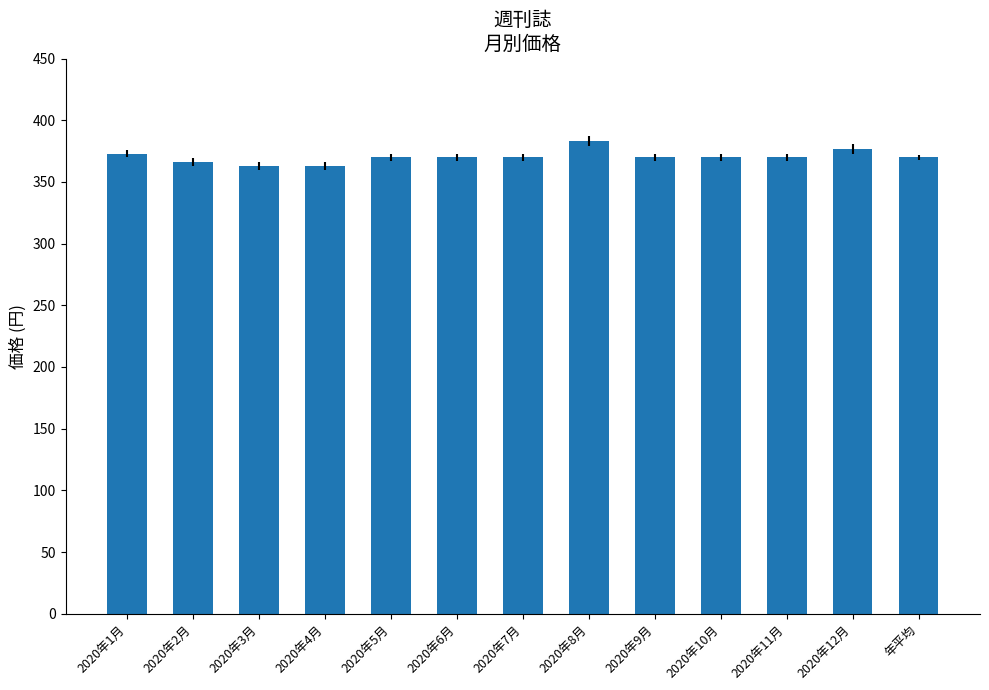

What is the change in value from 2020年7月 to 2020年12月?

+7